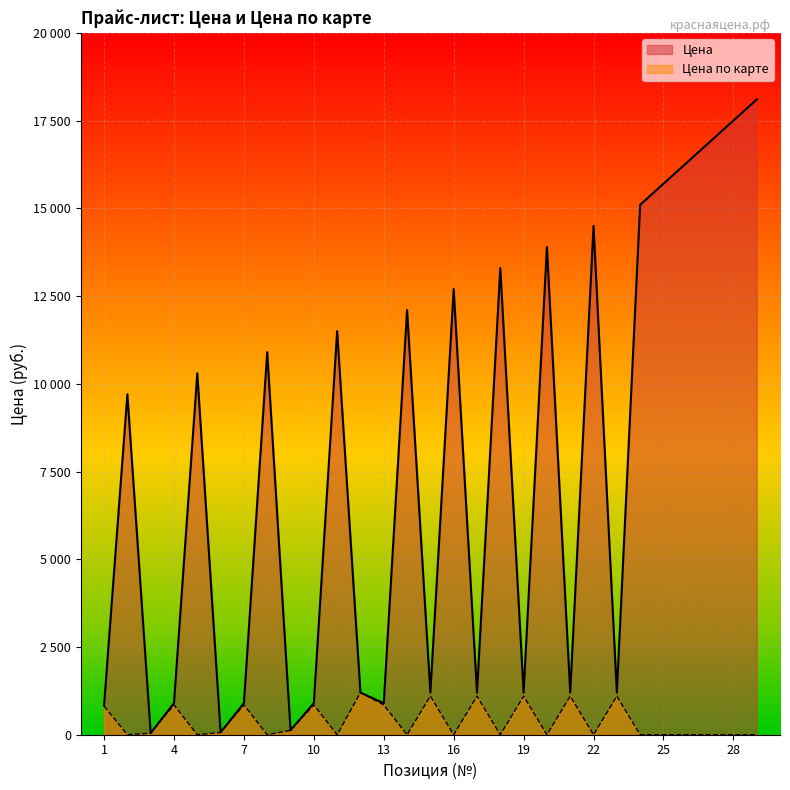

The Цена series shows 29736 at 27. True or false?

False